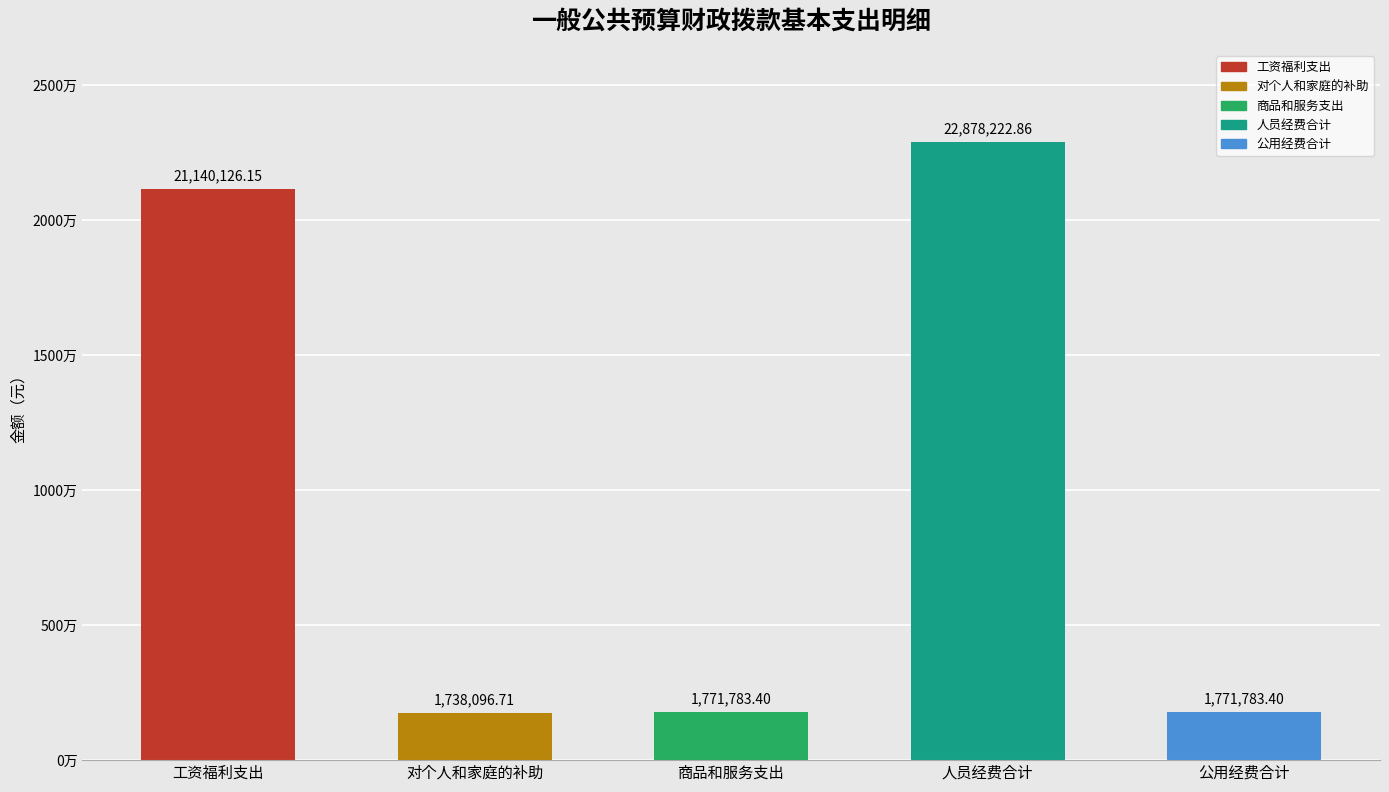

Between 对个人和家庭的补助 and 人员经费合计, which is larger?

人员经费合计